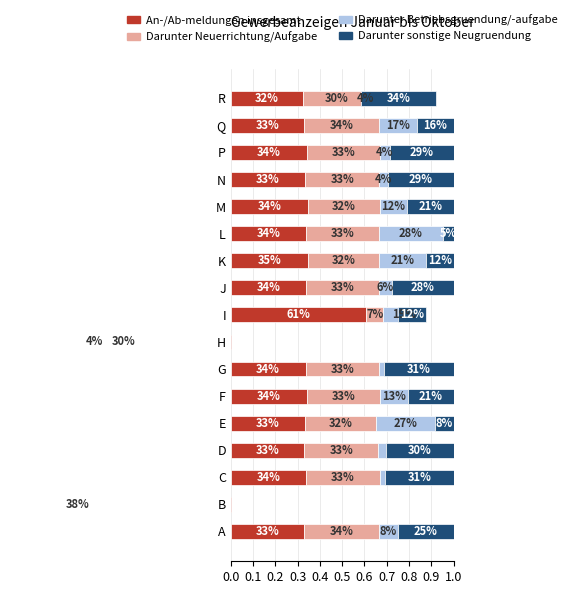

What is the sum of all An-/Ab-meldungen insgesamt values?

4.5